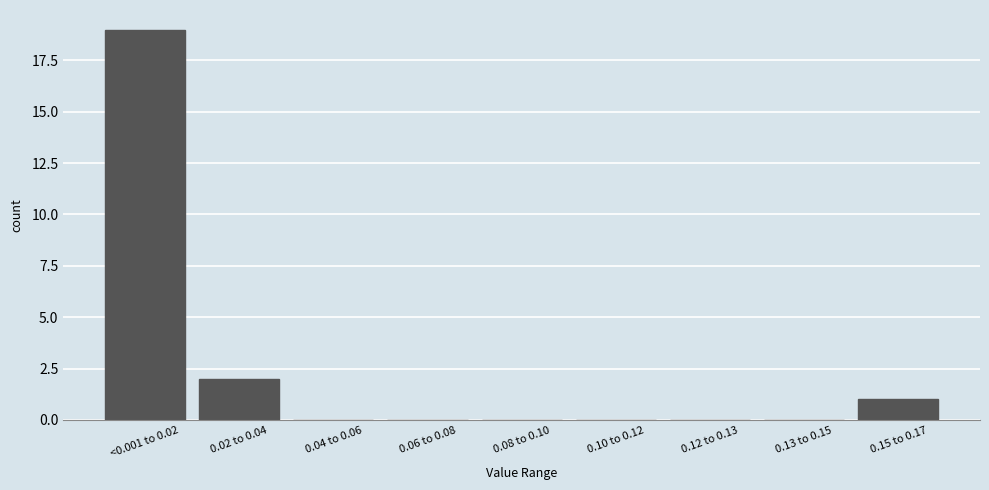

Reading right to left, what are all the values shown in this chart?

0.15 to 0.17=1	0.13 to 0.15=0	0.12 to 0.13=0	0.10 to 0.12=0	0.08 to 0.10=0	0.06 to 0.08=0	0.04 to 0.06=0	0.02 to 0.04=2	<0.001 to 0.02=19